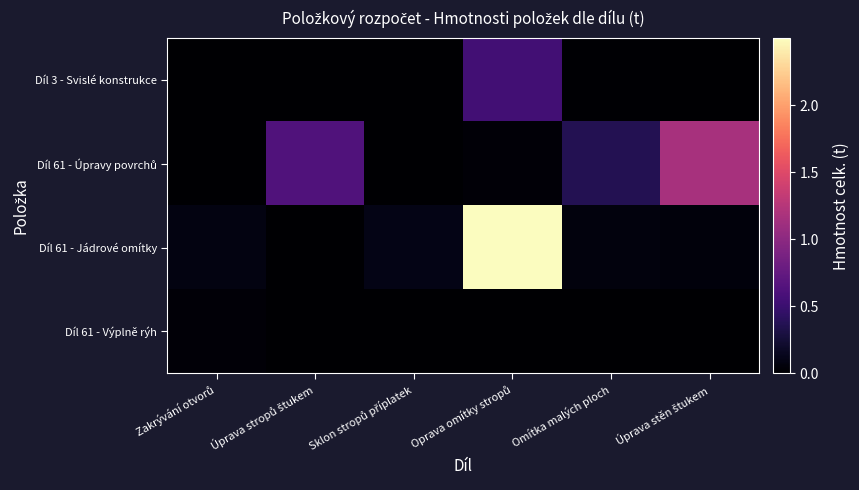

Which series has the widest spread of values?

Díl 61 - Jádrové omítky